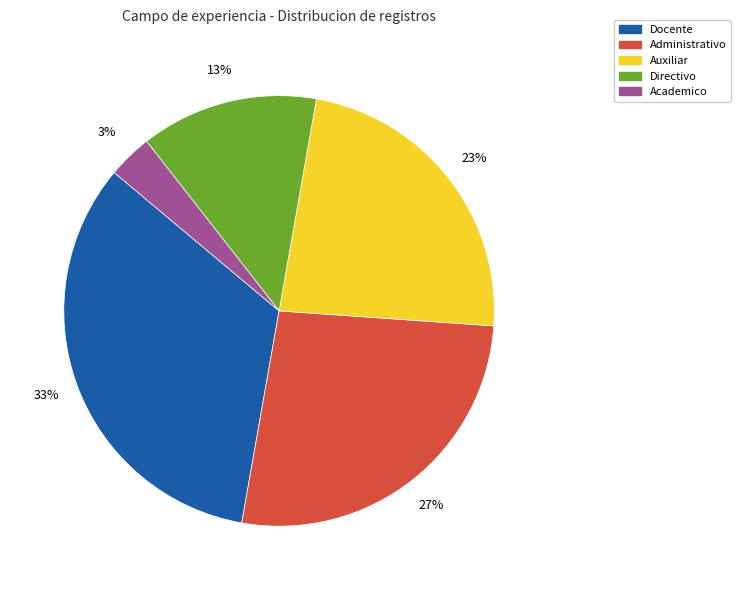

Which has a higher value, Academico or Directivo?

Directivo